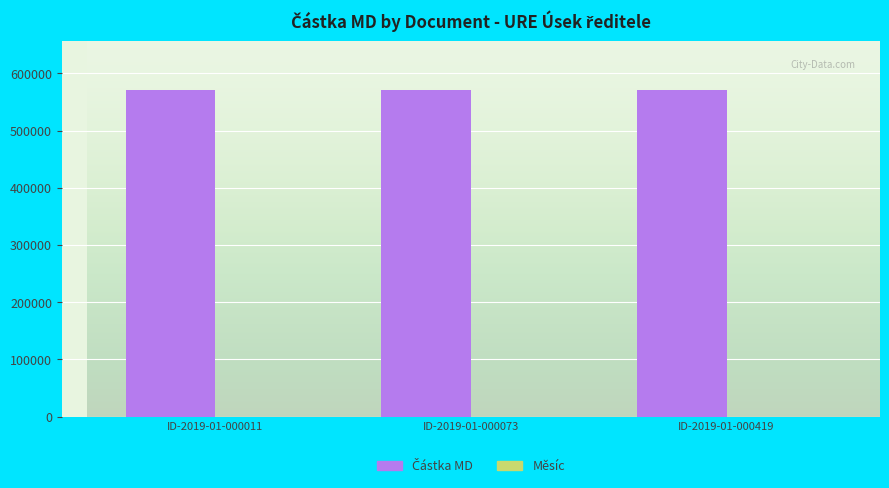

What is the greatest value displayed?

570628